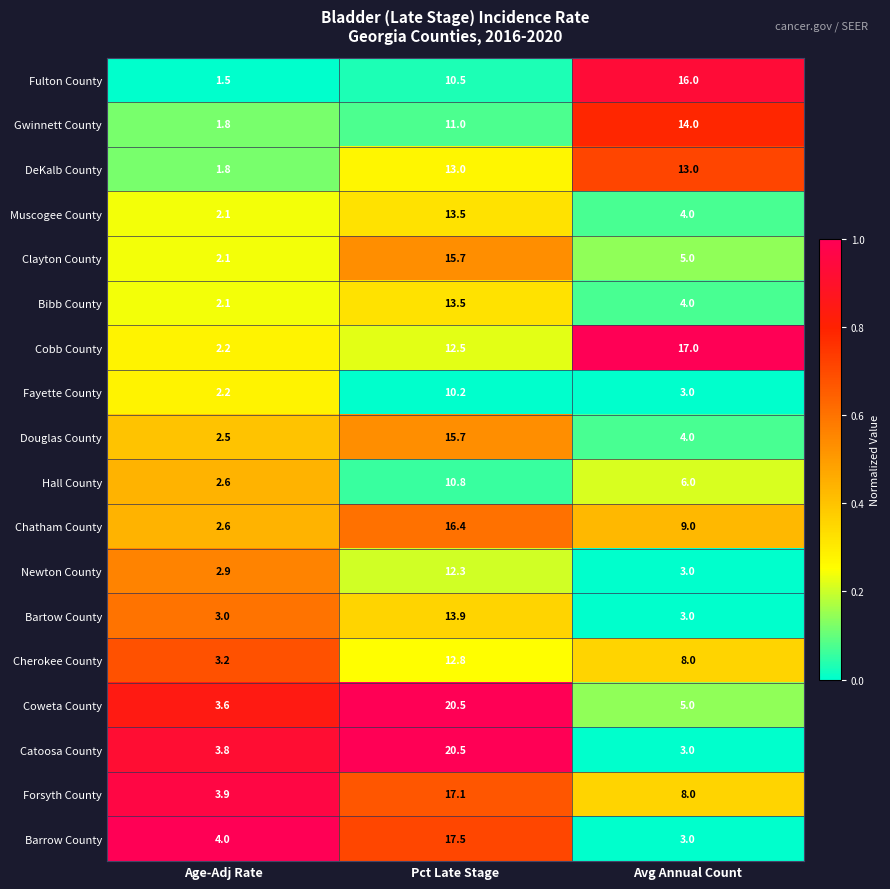

What is the maximum value shown in the chart?

20.5